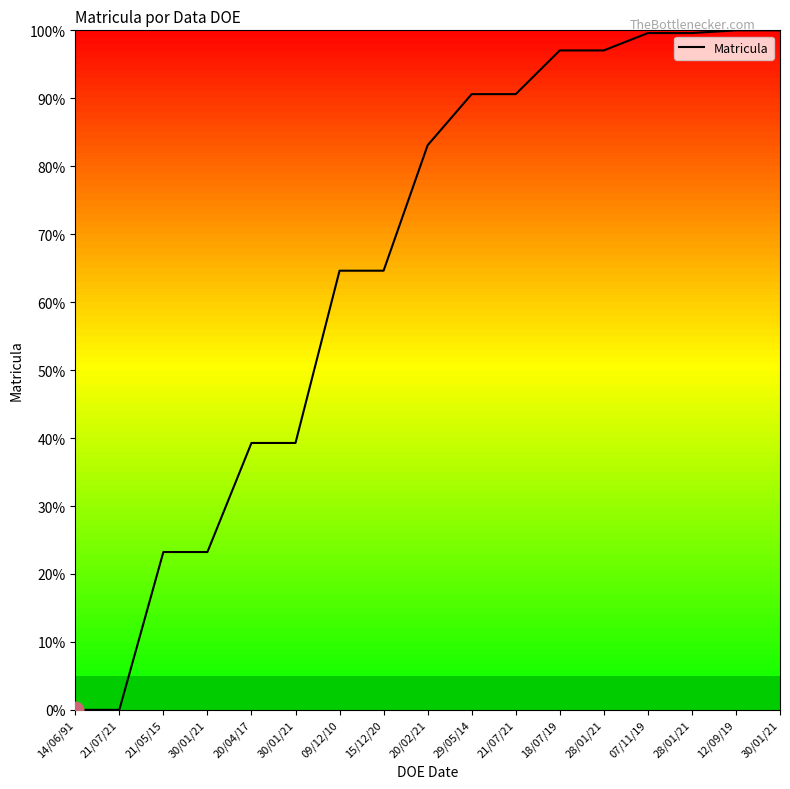

Between 30/01/21 and 18/07/19, which is larger?

18/07/19